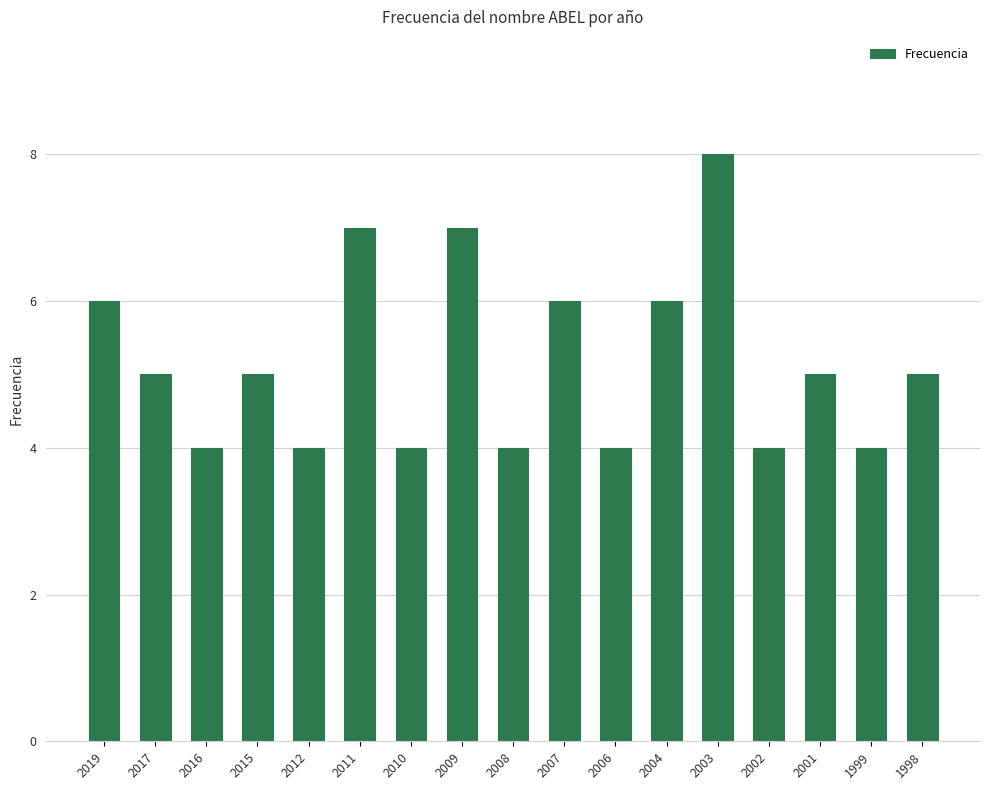

How many bars are there in total?

17